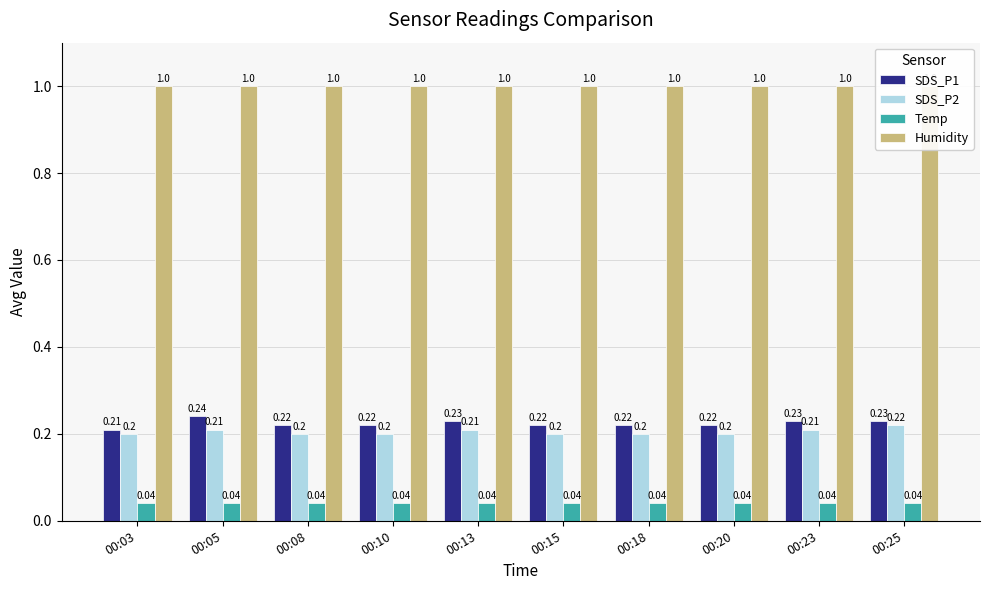

Which series has the widest spread of values?

SDS_P1